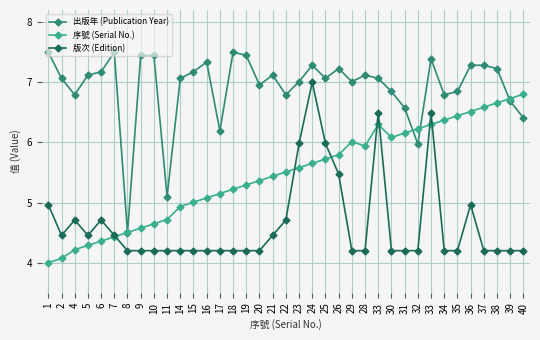

Which series has the widest spread of values?

出版年 (Publication Year)